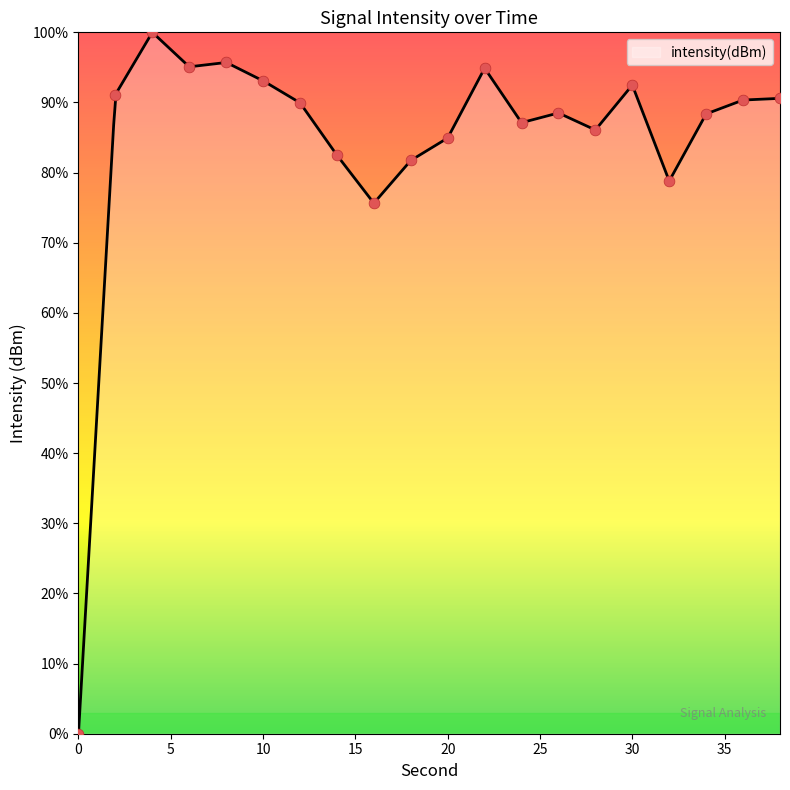

What is the change in value from 0 to 16?

+75.6